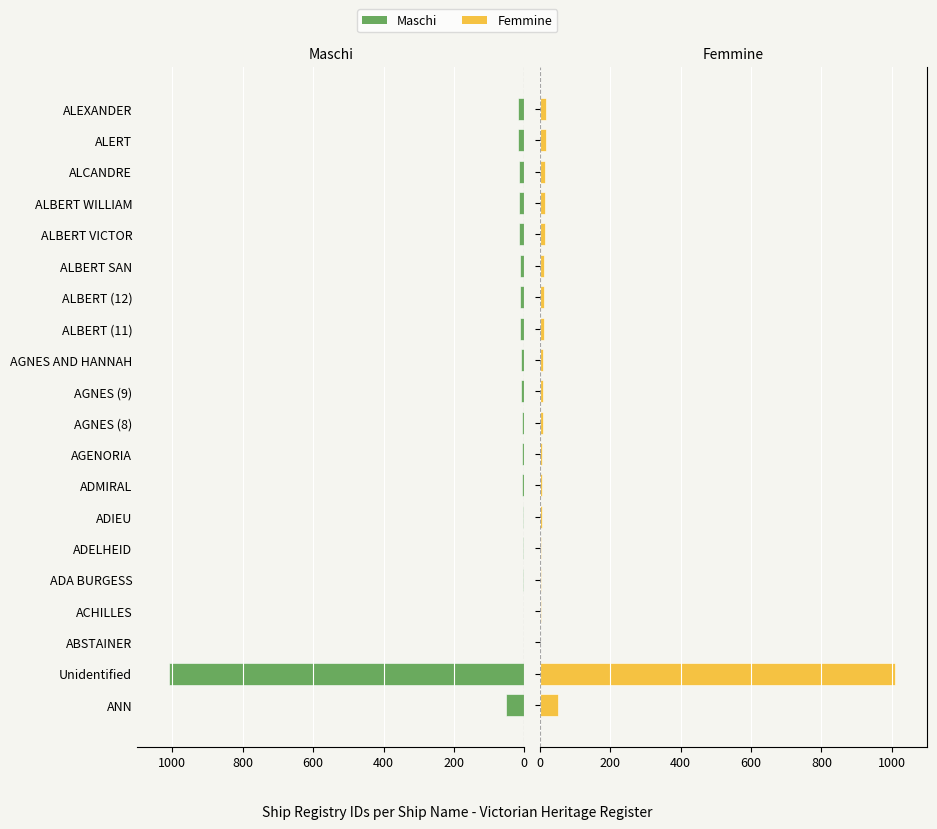

How many bars are there in total?

40